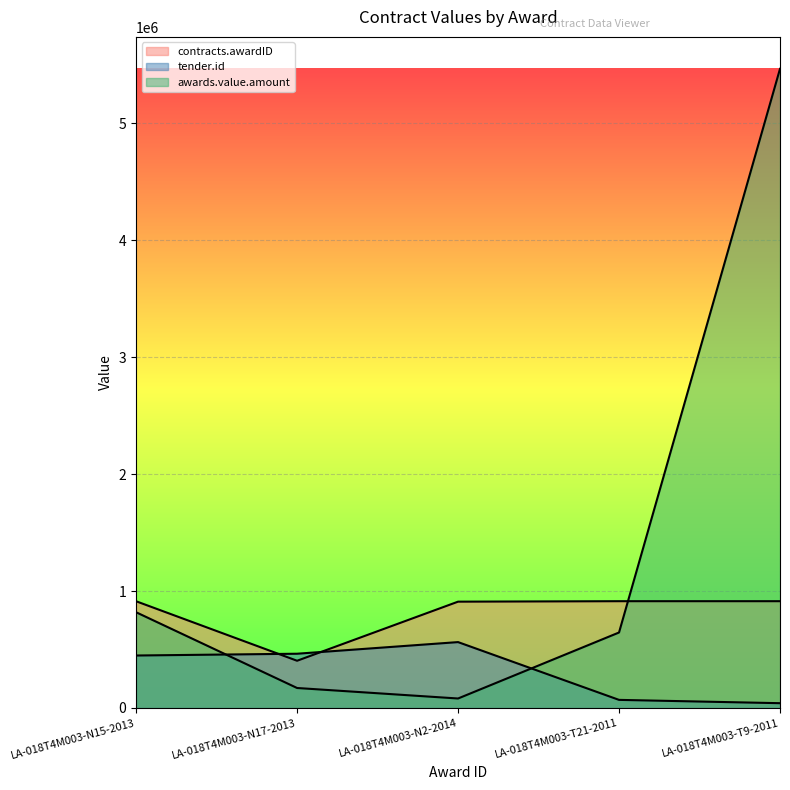

What is the difference between the second highest and second lowest values in the tender.id series?

394688